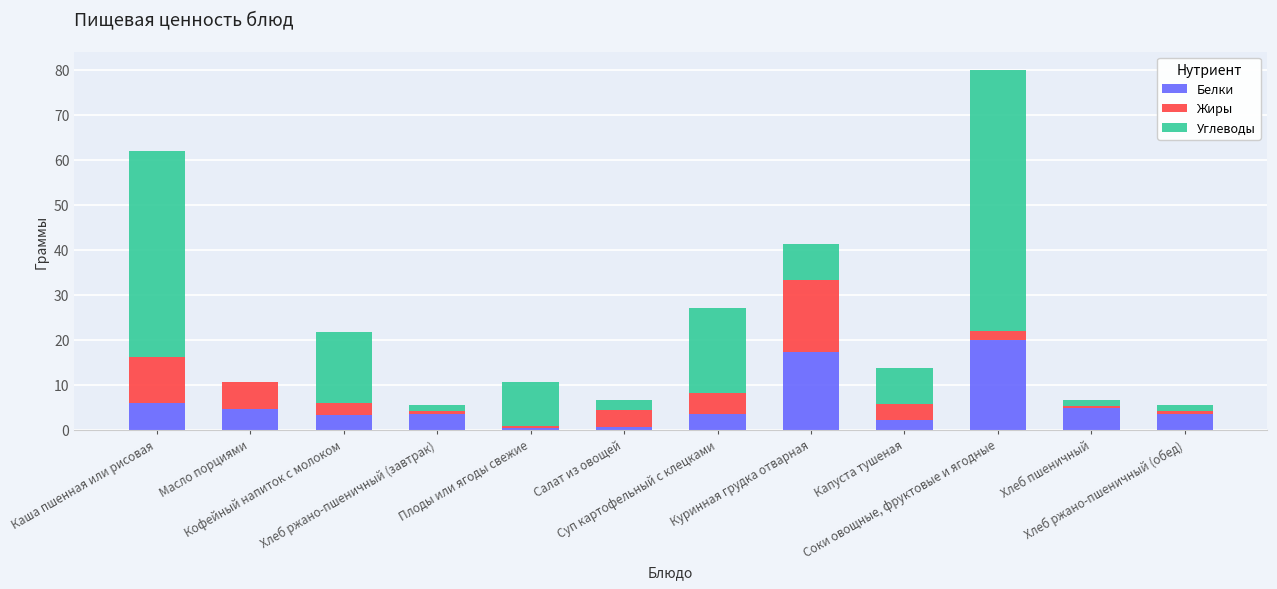

At which label is Жиры closest to 8?

Масло порциями